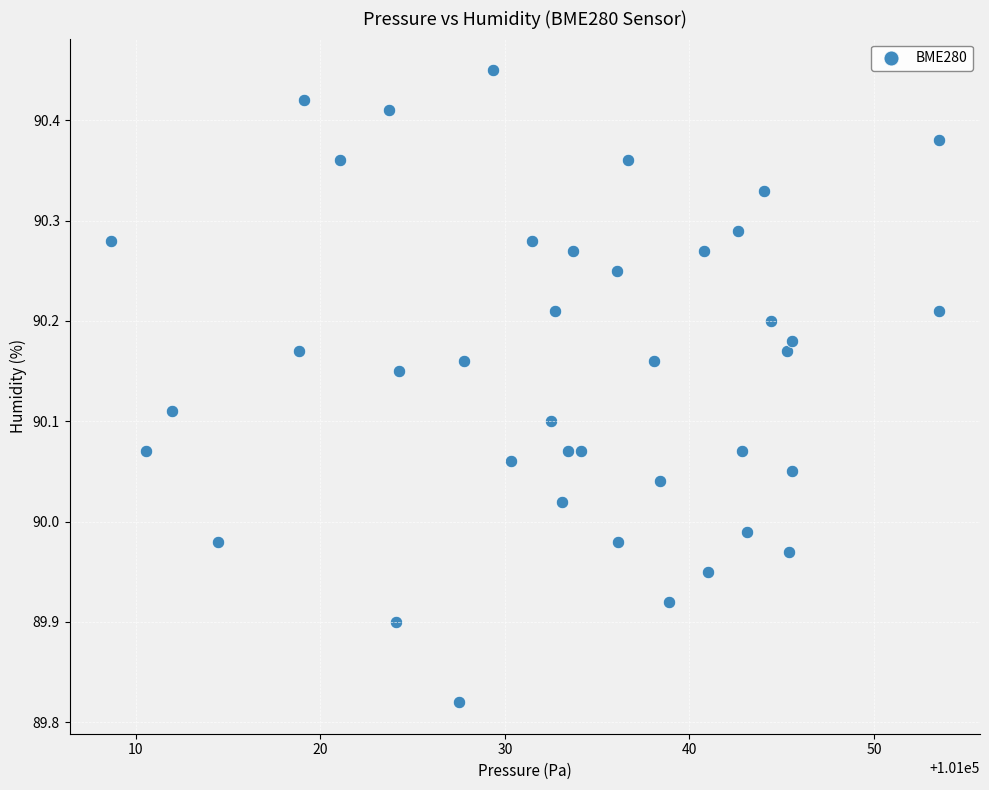

What is the range of Y values (max minus min)?

0.6